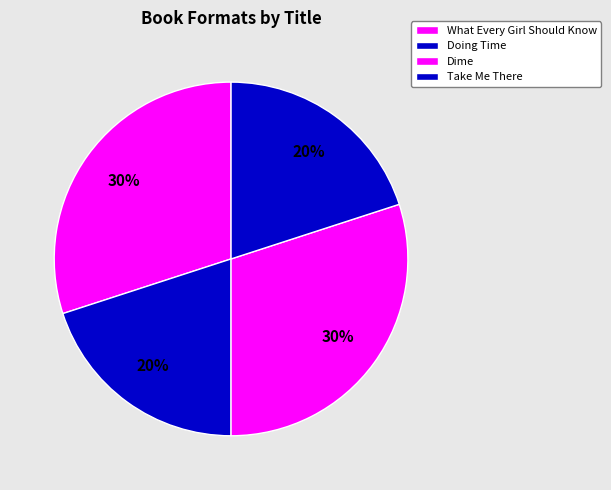

What percentage is the Doing Time slice, to the nearest percent?

20%